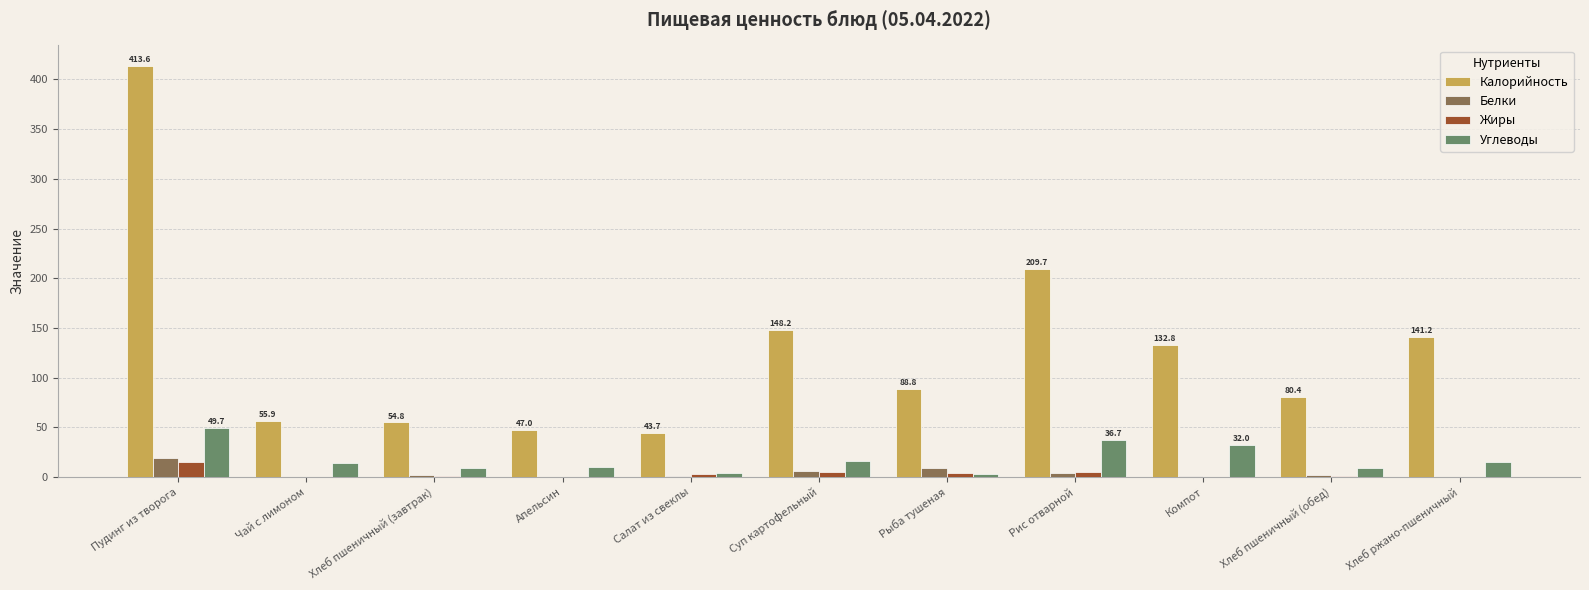

Where does the Углеводы series first go above 13?

Пудинг из творога